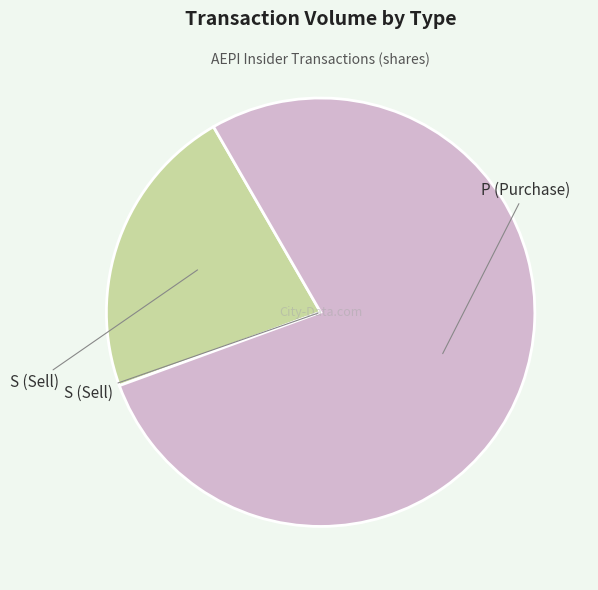

Does any single category account for the majority?

Yes